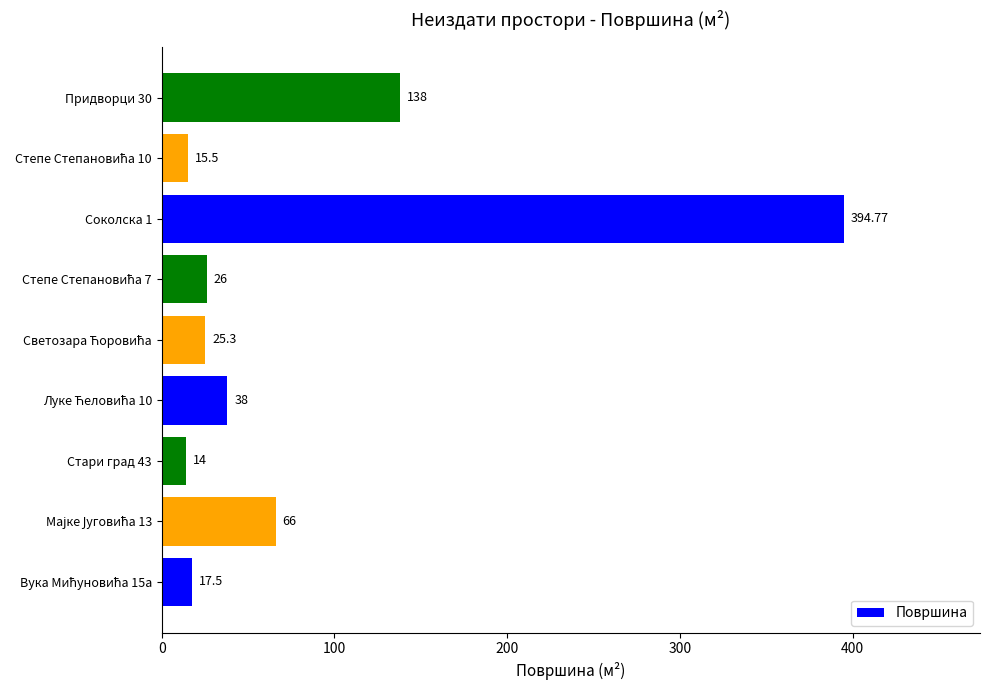

What is the difference between the maximum and minimum values?

380.8